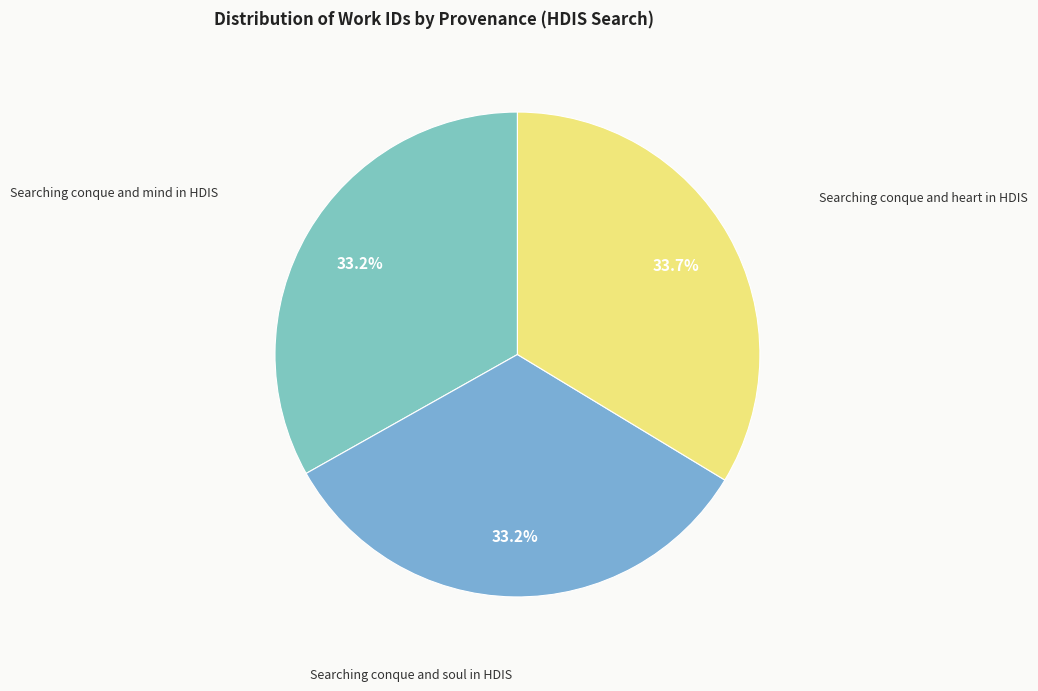

How many slices are in this pie chart?

3